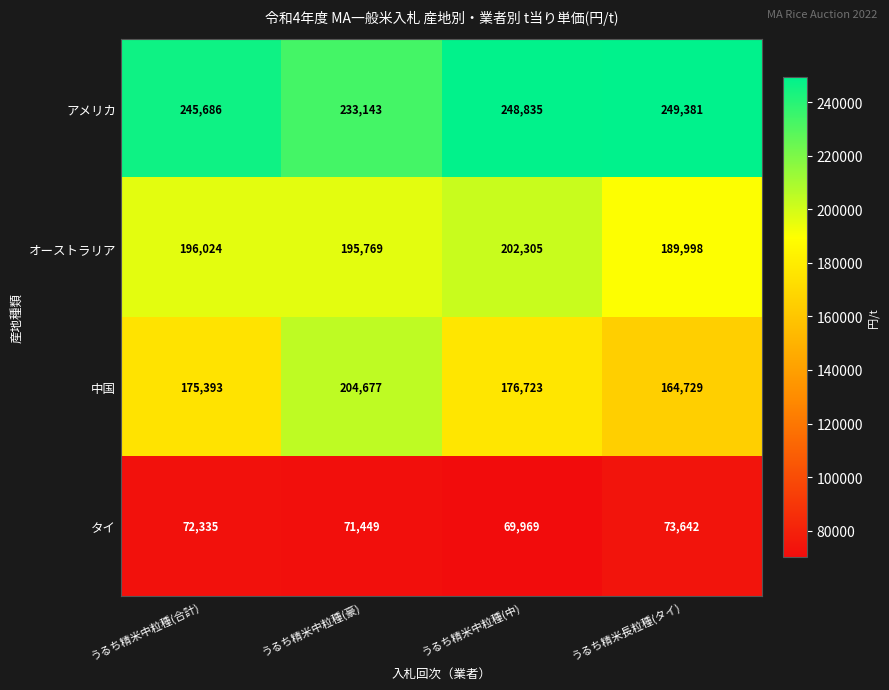

What is the average value of the オーストラリア series?

196024